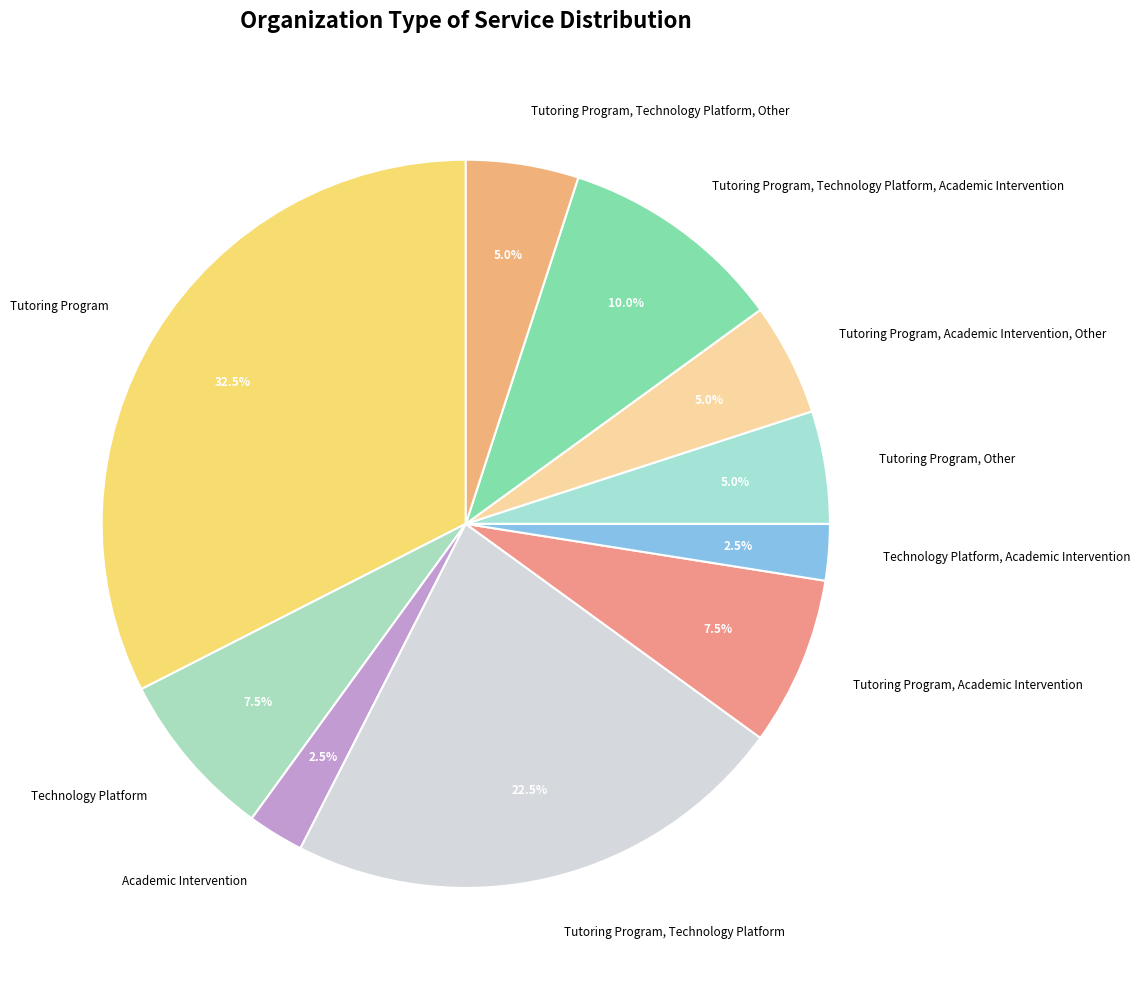

Approximately how many times larger is the value at Technology Platform, Academic Intervention compared to Tutoring Program, Other?

0.5